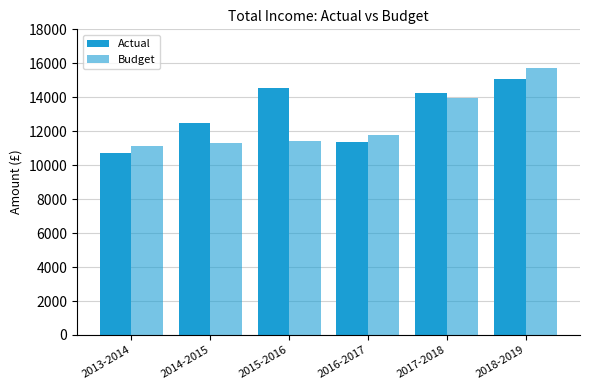

How many categories are shown in the chart?

6